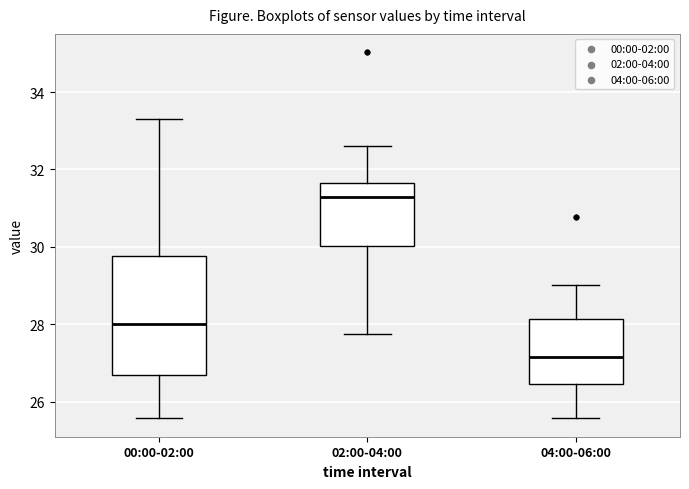

Reading left to right, transcribe this box plot: for each box, give where its median line is, the range the box spans, and where its two whiskers end, as read against the y-axis. The values are not printed on the chart, so give them approximately, as read against the axis.

00:00-02:00: median 28.0, box 26.6 to 29.8, whiskers 25.6 to 33.4
02:00-04:00: median 31.2, box 30.0 to 31.6, whiskers 27.8 to 32.6
04:00-06:00: median 27.2, box 26.4 to 28.2, whiskers 25.6 to 29.0